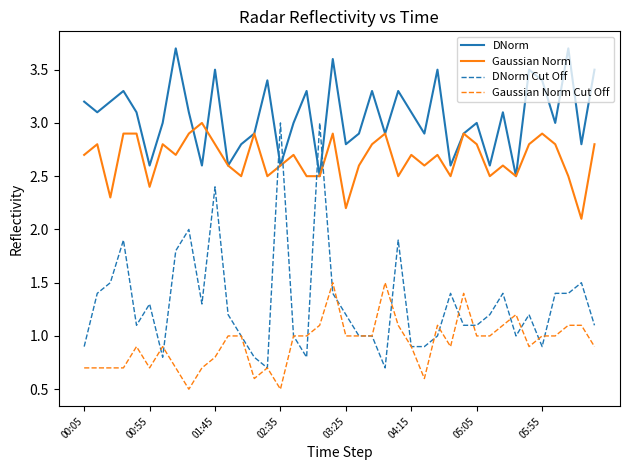

What is the minimum value for Gaussian Norm Cut Off?

0.5